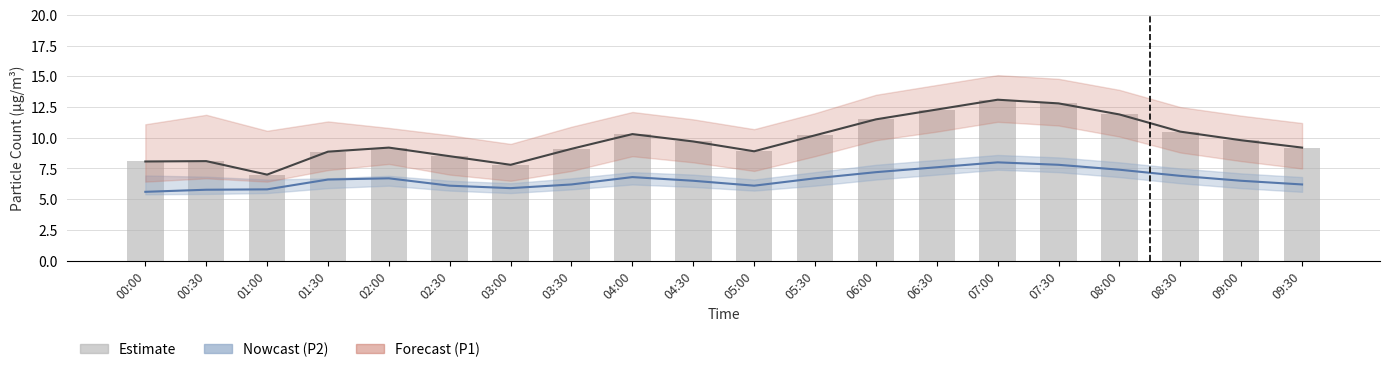

Which series has the largest total across all categories?

P1 (estimate)